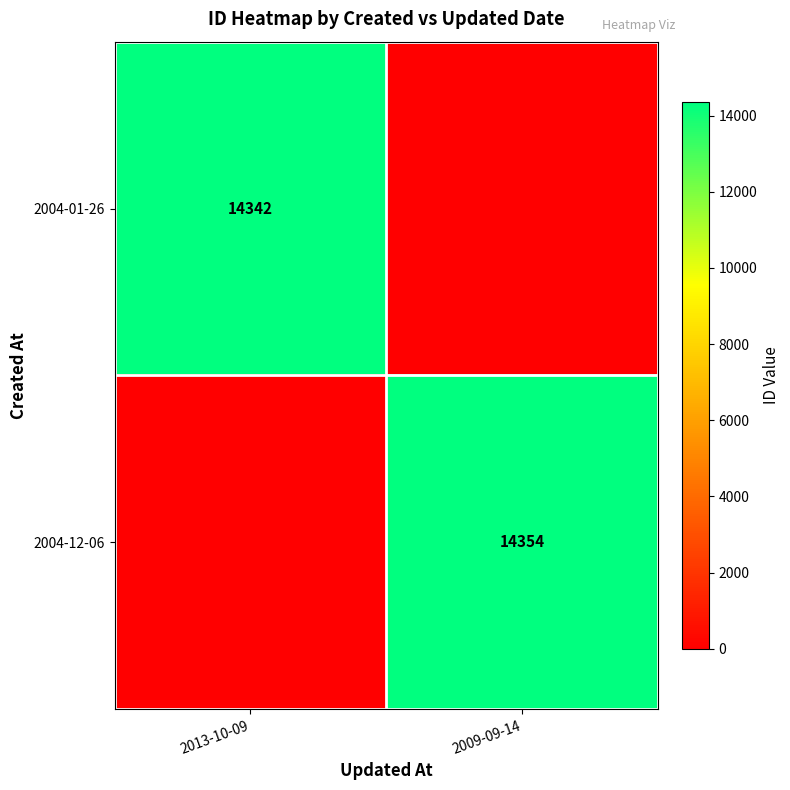

How many distinct data groups are displayed?

2